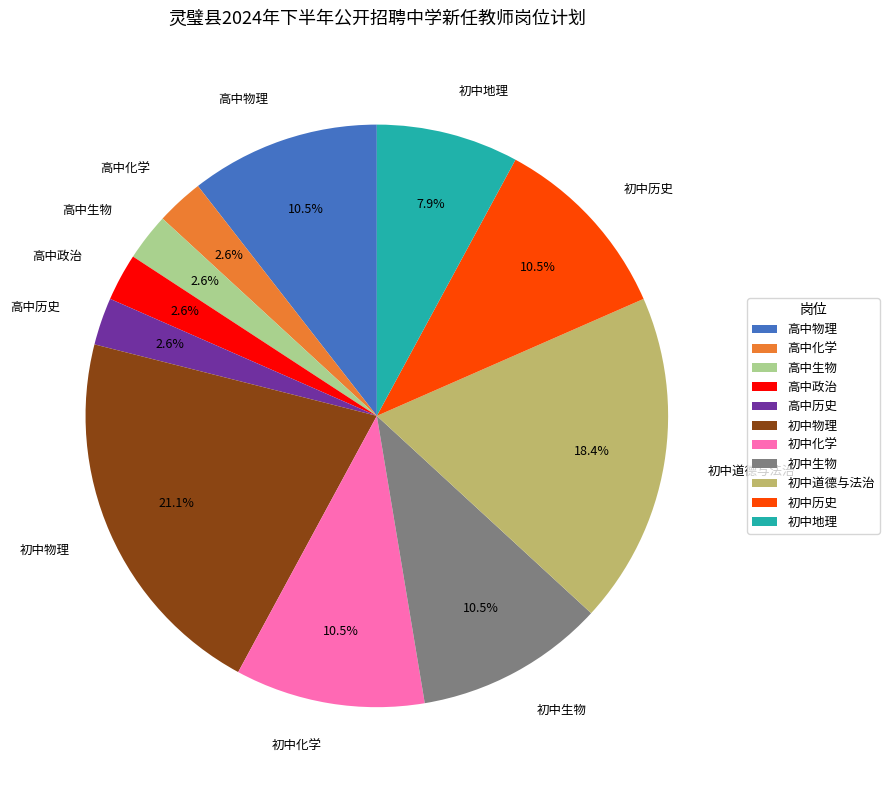

Count the number of slices in the pie.

11